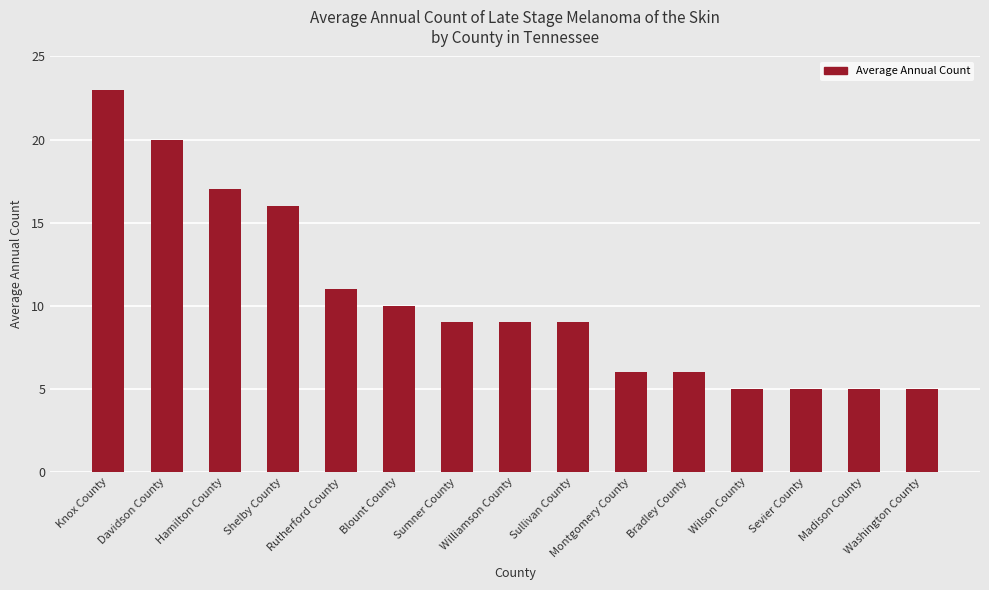

True or false: the data shows 3 at Montgomery County.

False